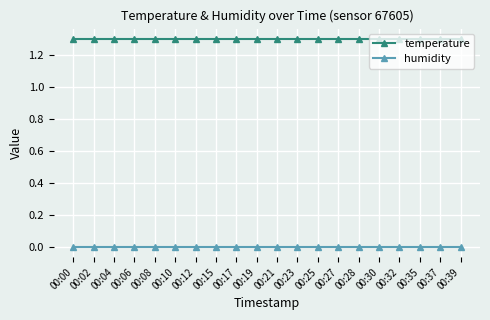

At 00:30, list the series in order from largest to smallest.

temperature, humidity